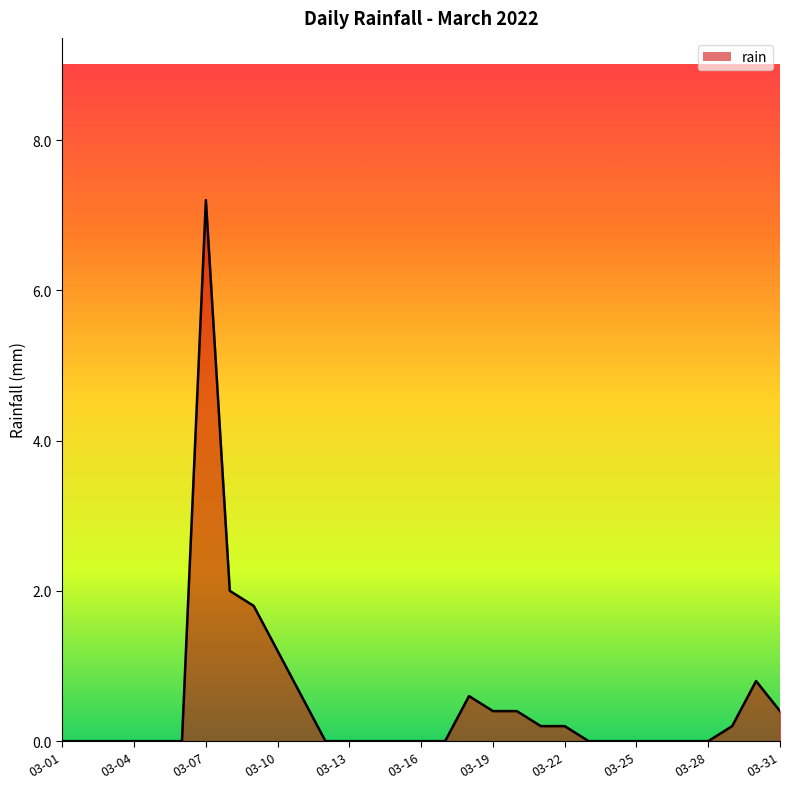

What is the difference between the second highest and second lowest values?

2.0